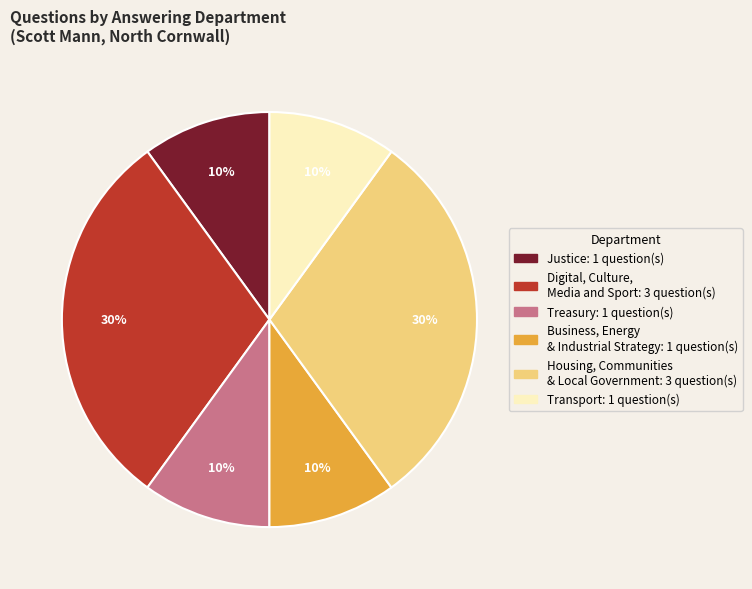

Does any single category account for the majority?

No